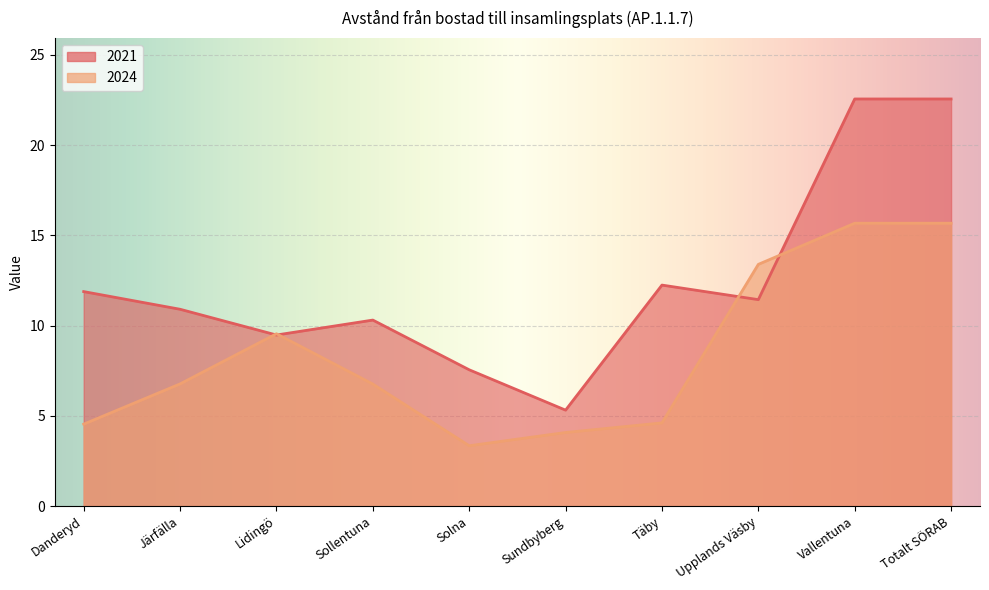

Does the chart display data point markers on the line(s)?

No